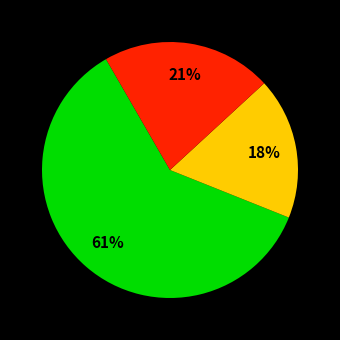

Is there a majority slice in this chart?

Yes